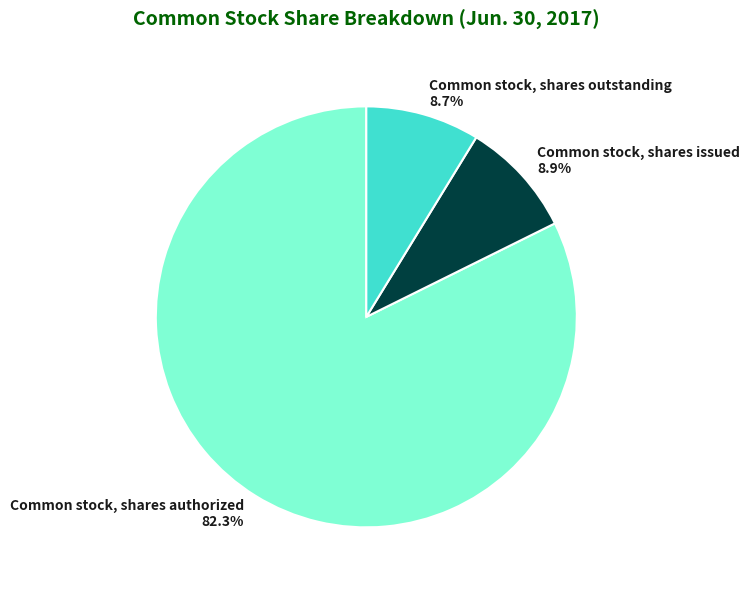

To the nearest percent, what percentage of the pie is Common stock, shares issued?

9%